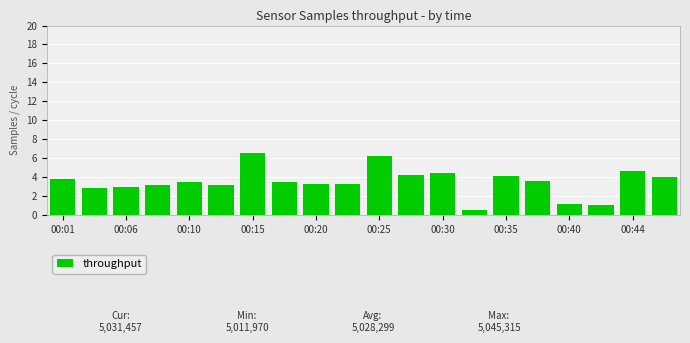

What is the sum of all values?

69.9